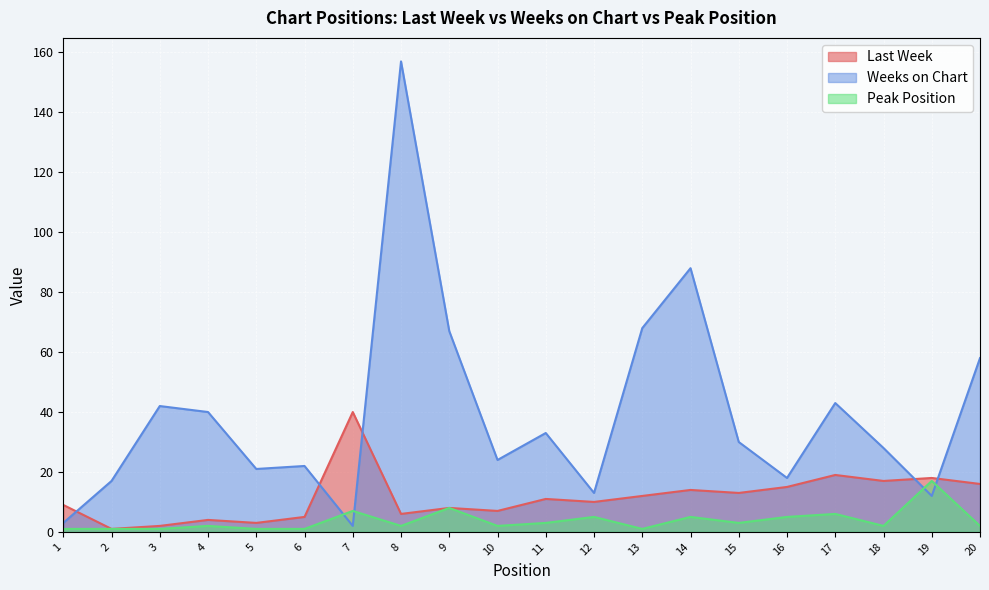

What is the sum of all Weeks on Chart values?

786